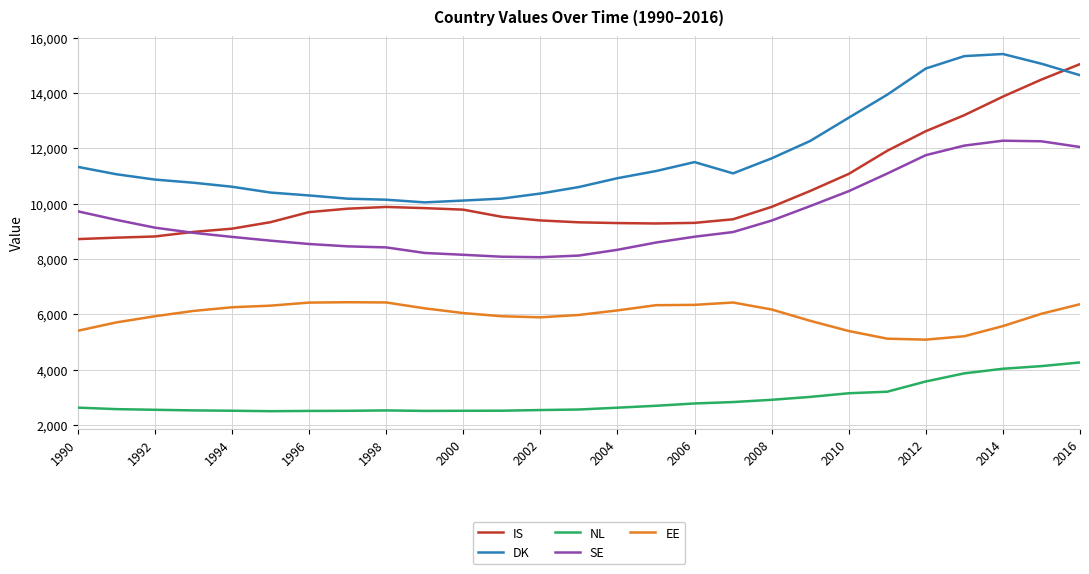

What is the smallest value displayed?

2492